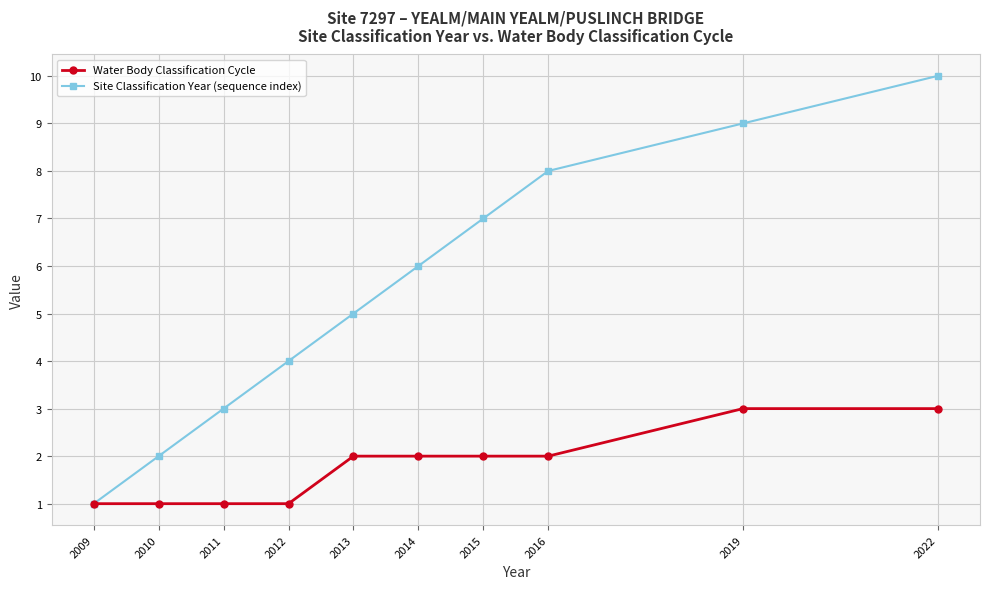

Read the Water Body Classification Cycle value at 2019.

3